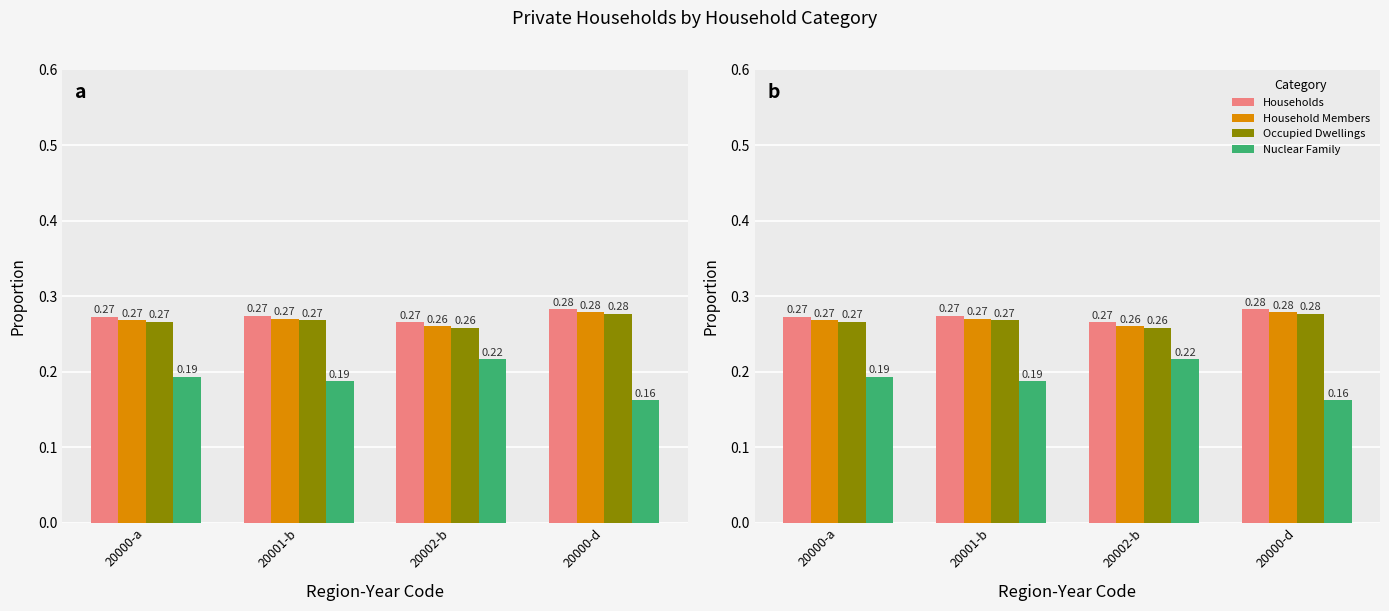

Rank the series at 20000-a from highest to lowest value.

Households, Household Members, Occupied Dwellings, Nuclear Family